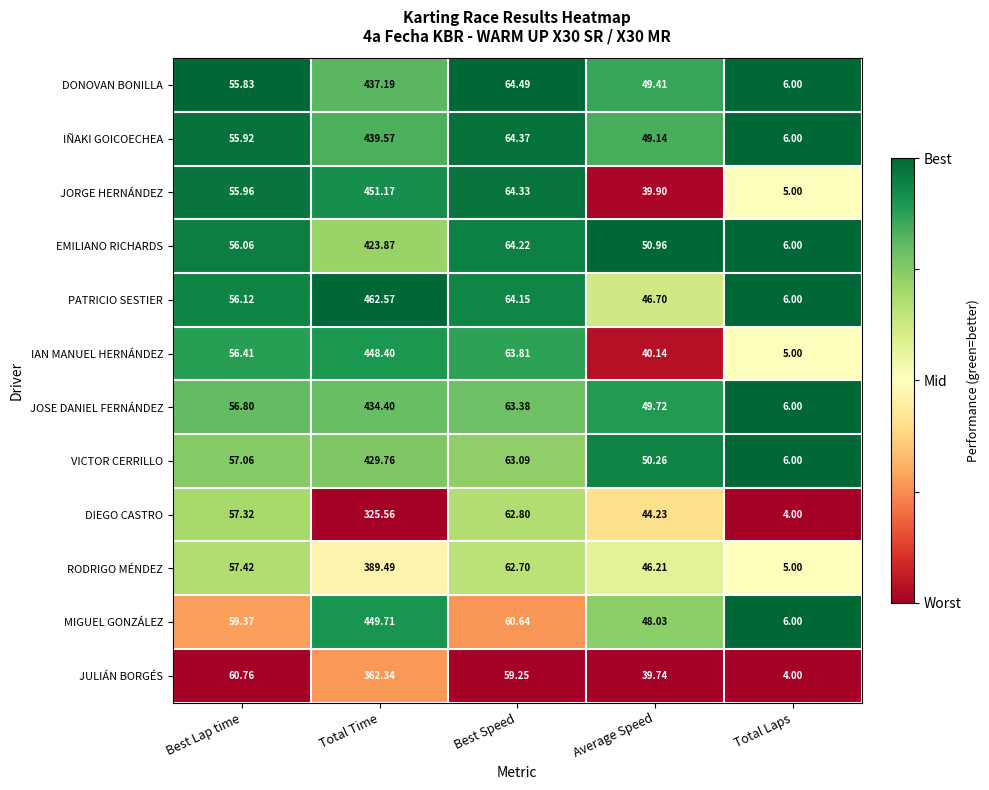

Between Total Time and Best Speed, which series saw the biggest shift?

PATRICIO SESTIER